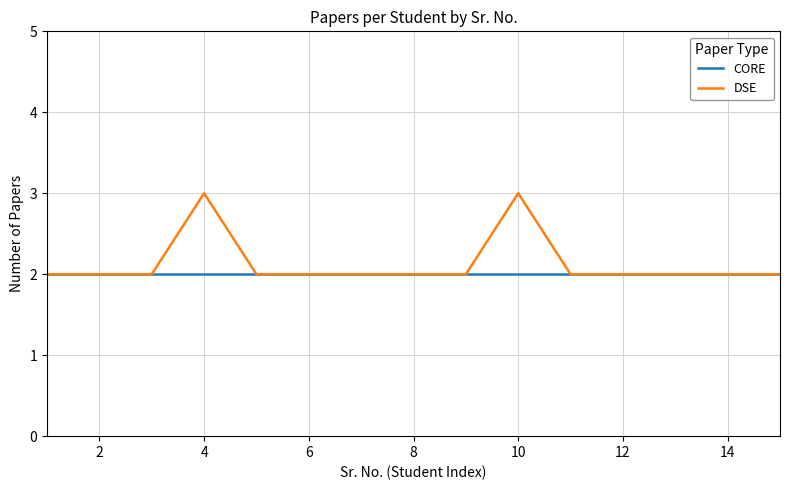

Rank the series by their maximum value, from highest to lowest.

DSE, CORE